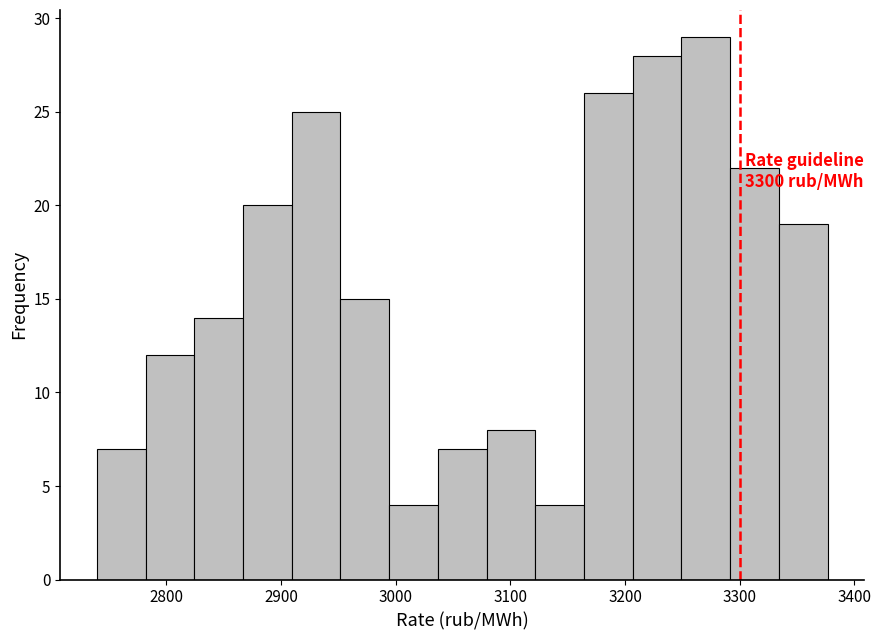

Which range on the x-axis has the tallest bar?

3250 to 3290